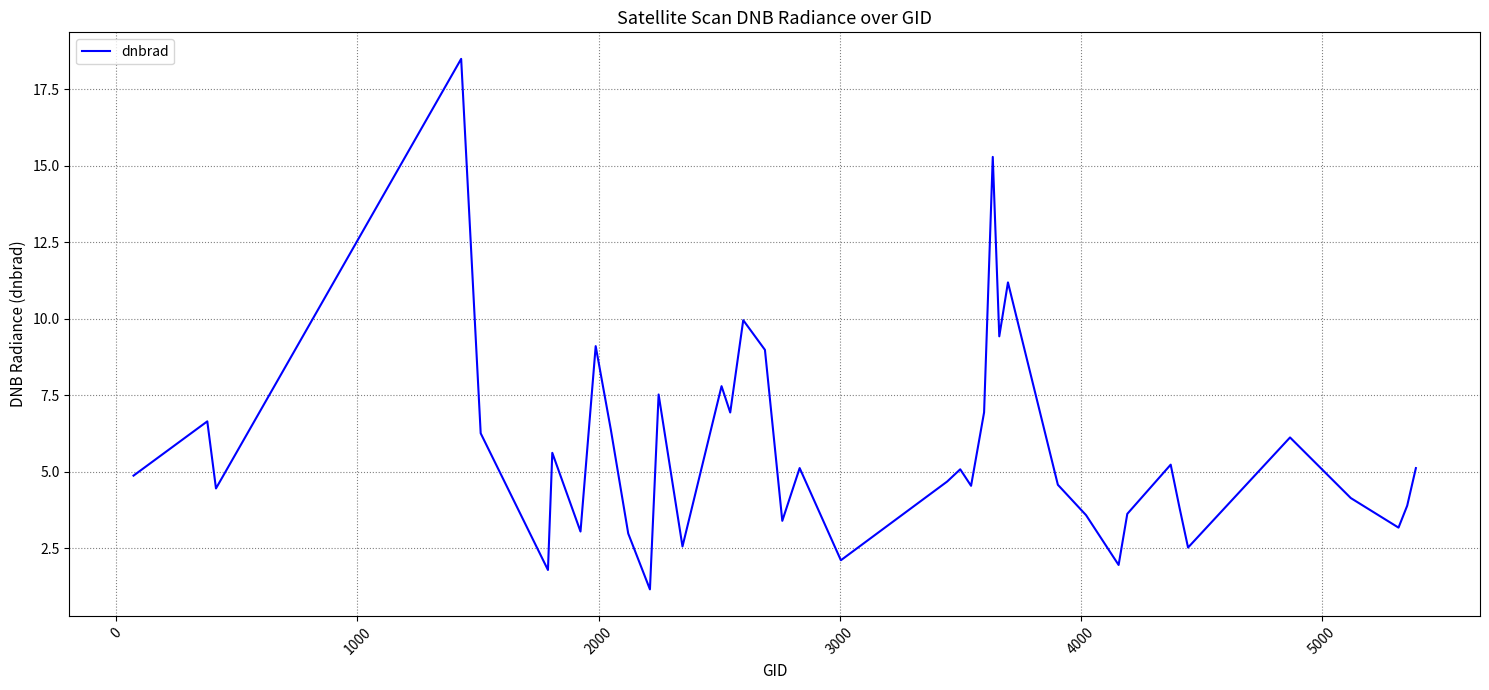

What is the smallest value displayed?

1.2